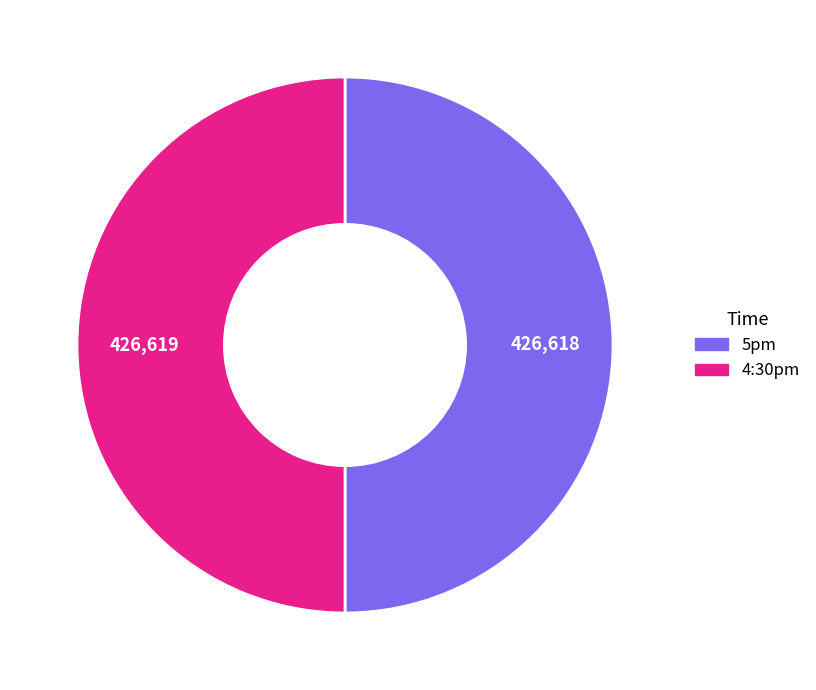

True or false: 4:30pm accounts for 50% of the total.

True